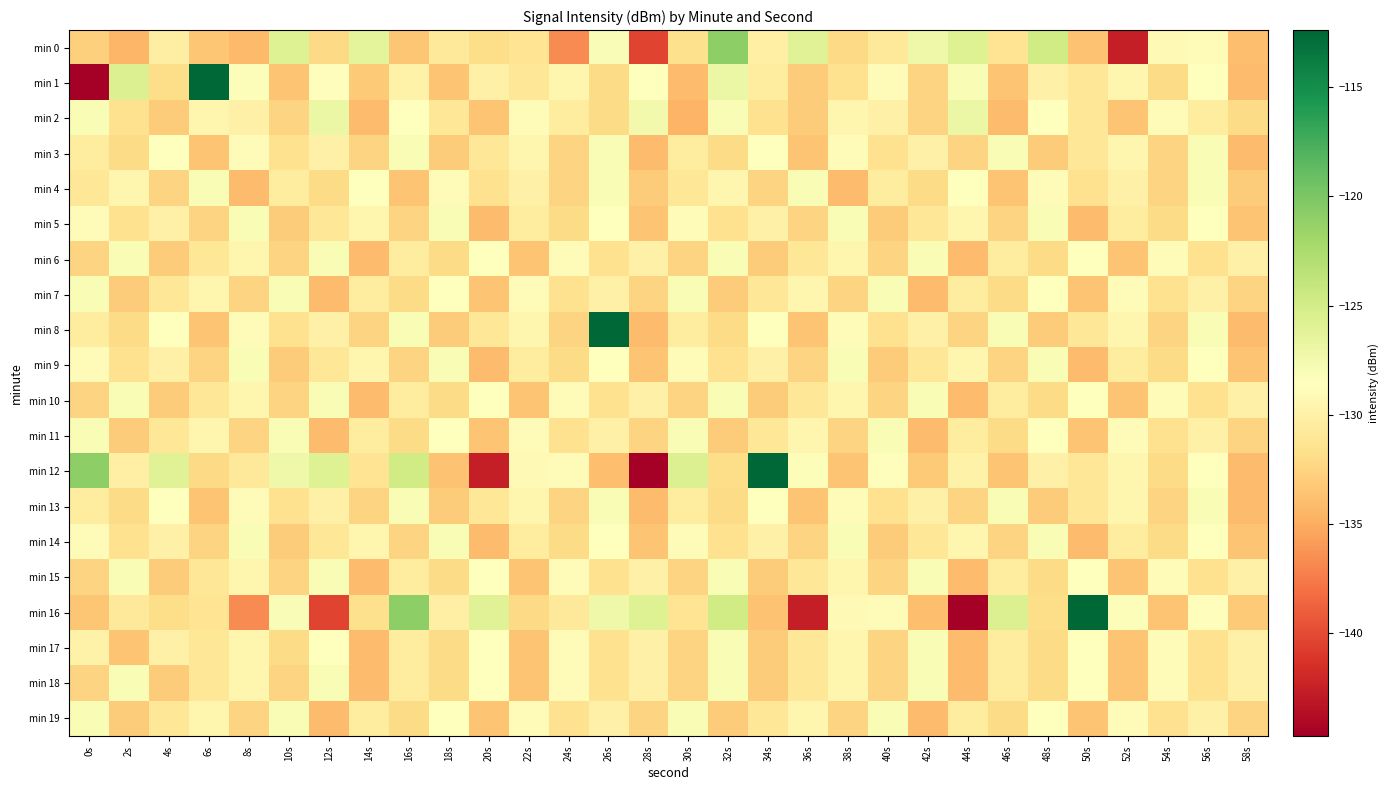

Rank the series by their maximum value, from highest to lowest.

min 1, min 8, min 12, min 16, min 0, min 2, min 3, min 4, min 5, min 6, min 7, min 9, min 10, min 11, min 13, min 14, min 15, min 17, min 18, min 19